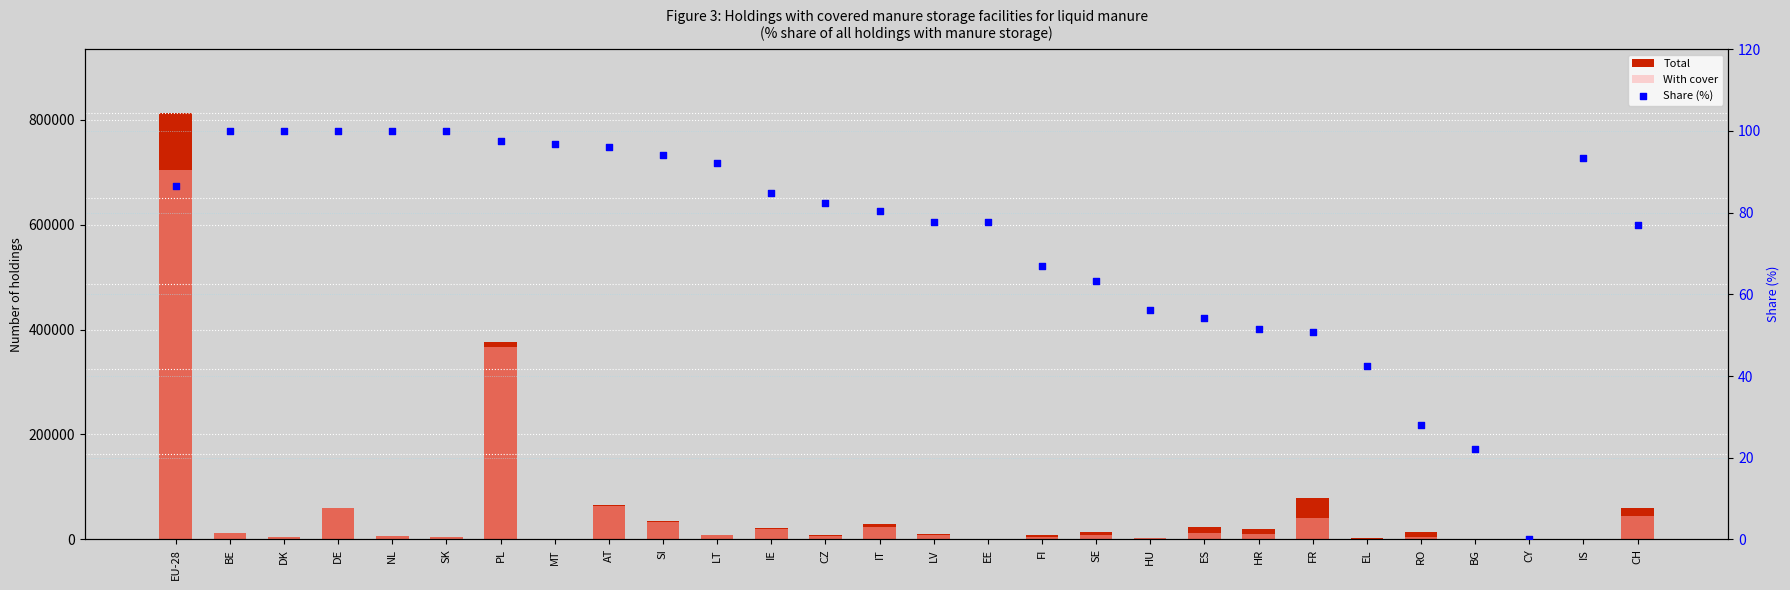

Which series has the largest Y range (max minus min)?

Total